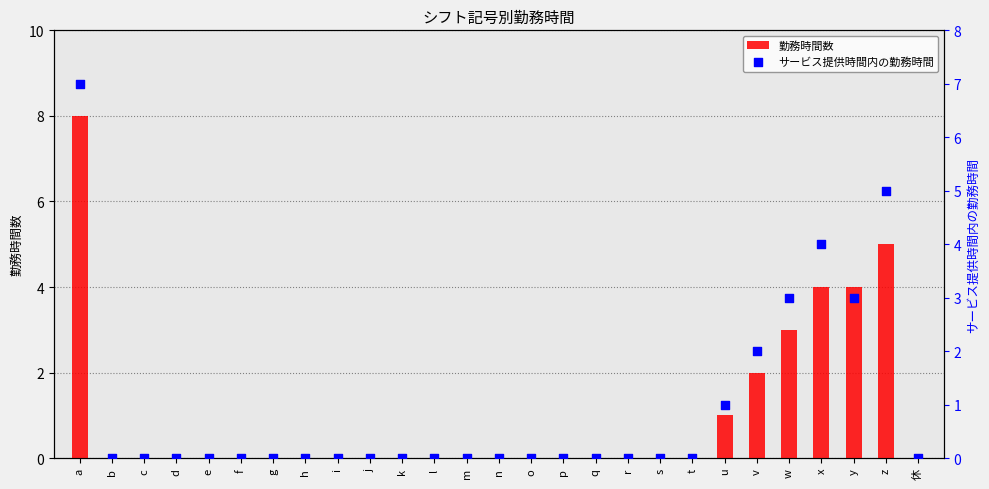

Which series has the widest spread of Y values?

勤務時間数